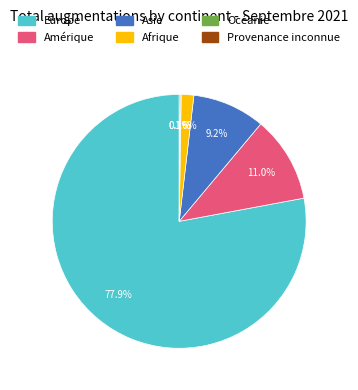

Is there any slice that represents more than half of the pie?

Yes